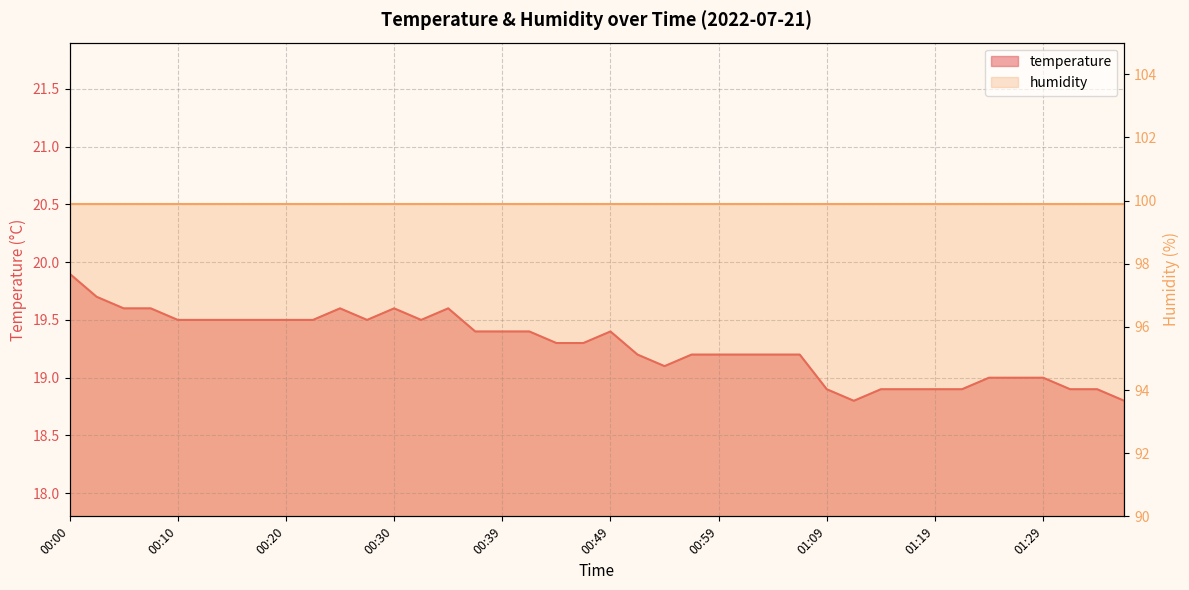

What is the label of the 29th point from the left?

01:09